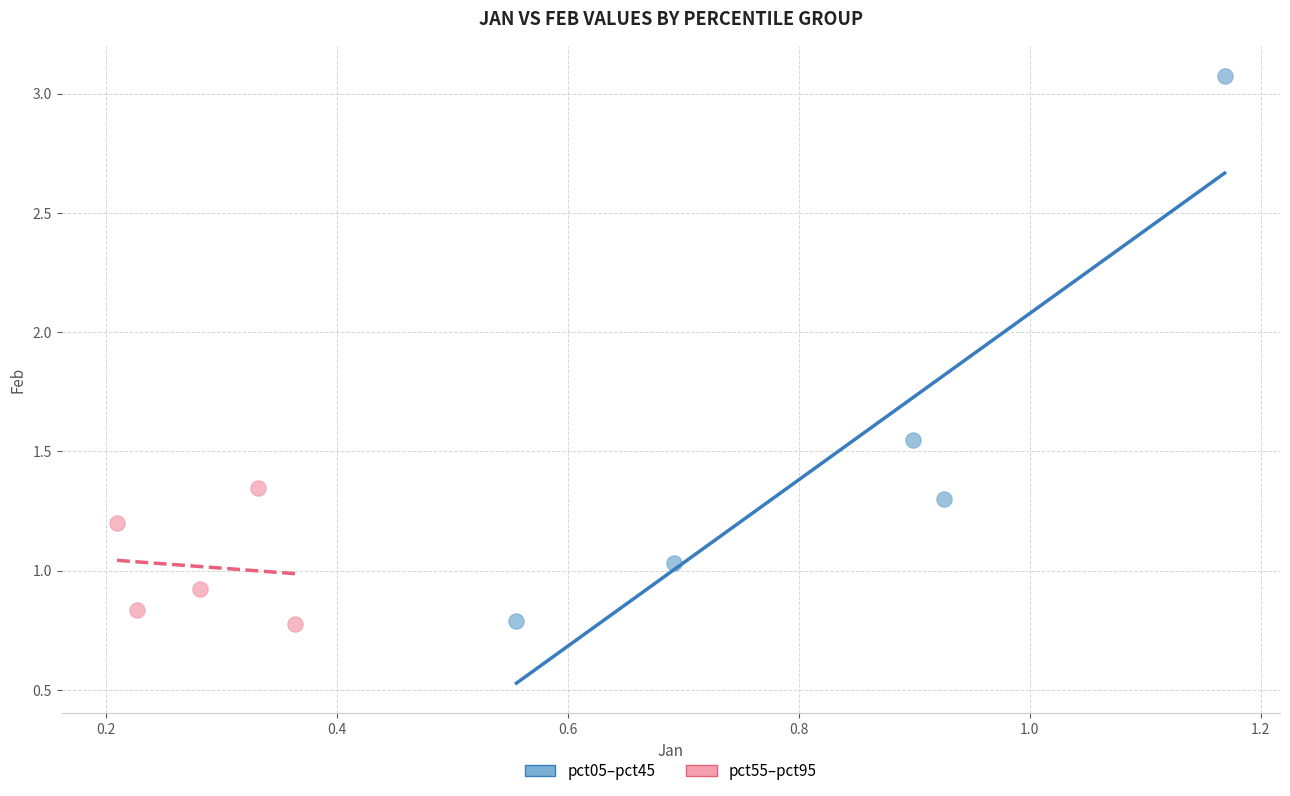

Which series contains the highest Y value?

pct05–pct45